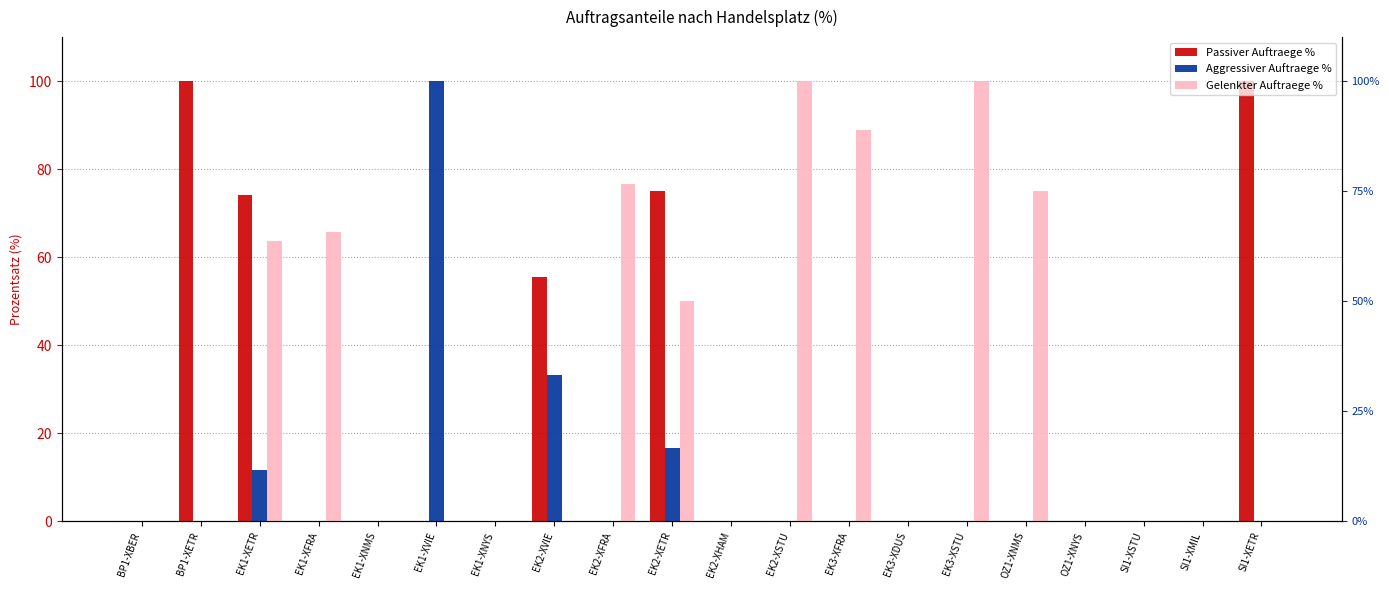

Between SI1-XMIL and EK2-XHAM, which is larger?

SI1-XMIL